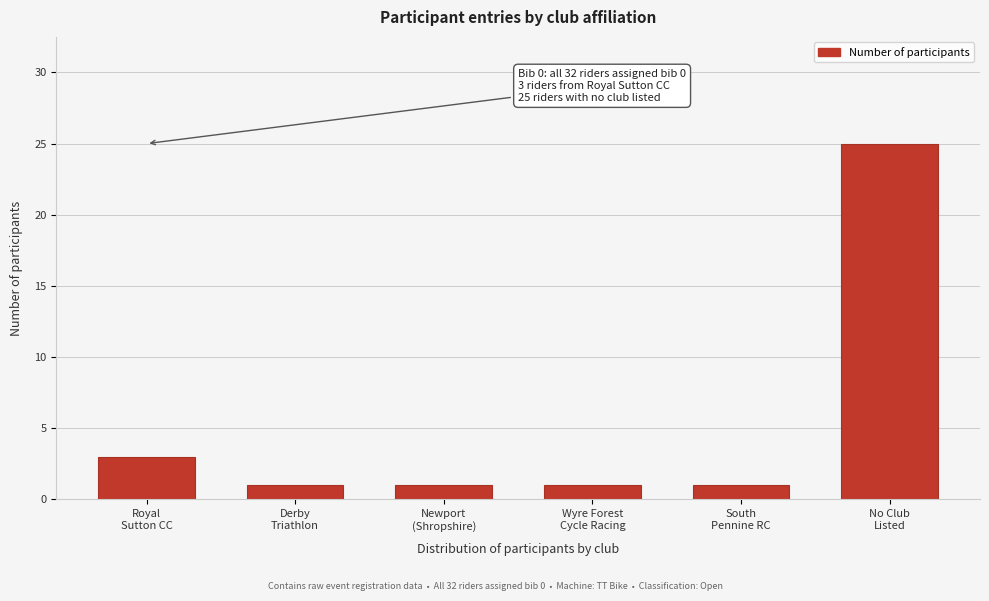

Reading right to left, what are all the values shown in this chart?

25	1	1	1	1	3